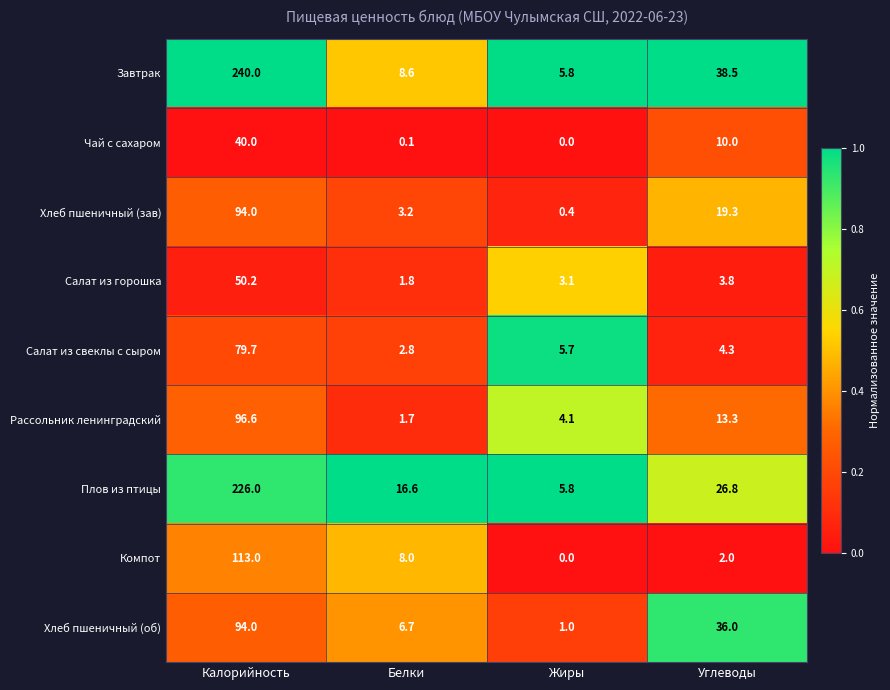

Which series has the largest range (max minus min)?

Завтрак